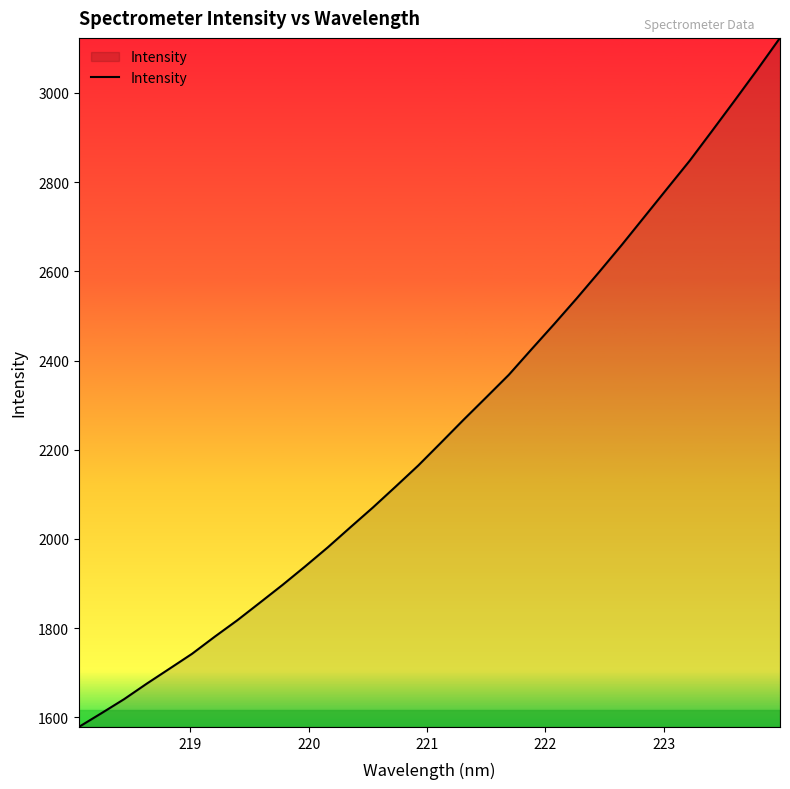

Reading right to left, transcribe all the data shown in this chart.

3123.0	3052.2	2983.1	2915.1	2847.6	2785.0	2722.1	2659.3	2598.6	2539.0	2481.3	2424.9	2367.9	2317.4	2267.2	2215.8	2164.9	2117.6	2071.0	2026.4	1981.4	1938.7	1897.2	1857.4	1817.9	1780.9	1742.7	1709.1	1675.8	1641.0	1609.6	1578.7